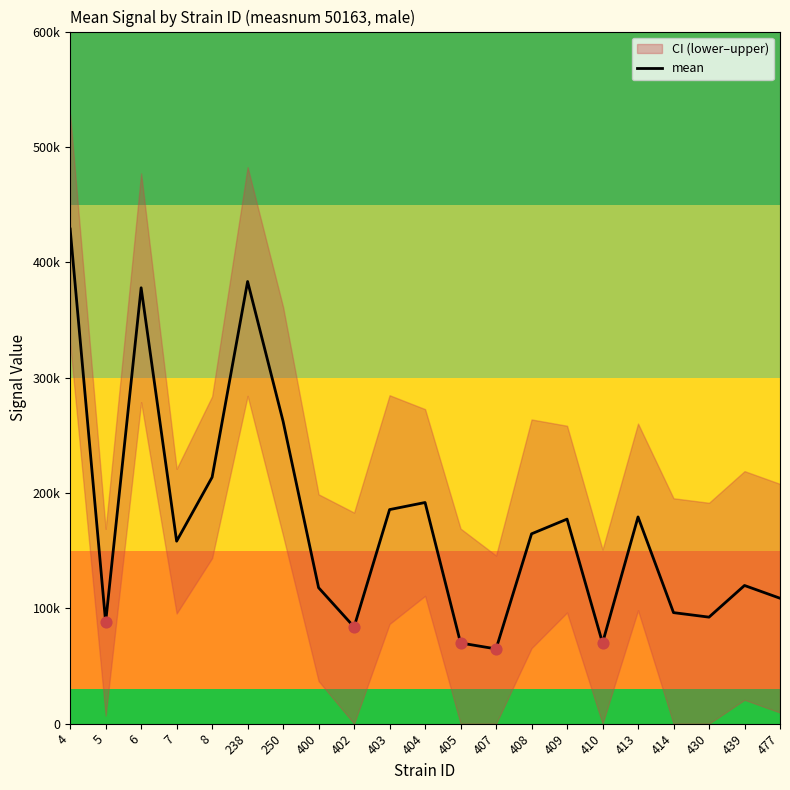

Which has a higher value, 430 or 407?

430